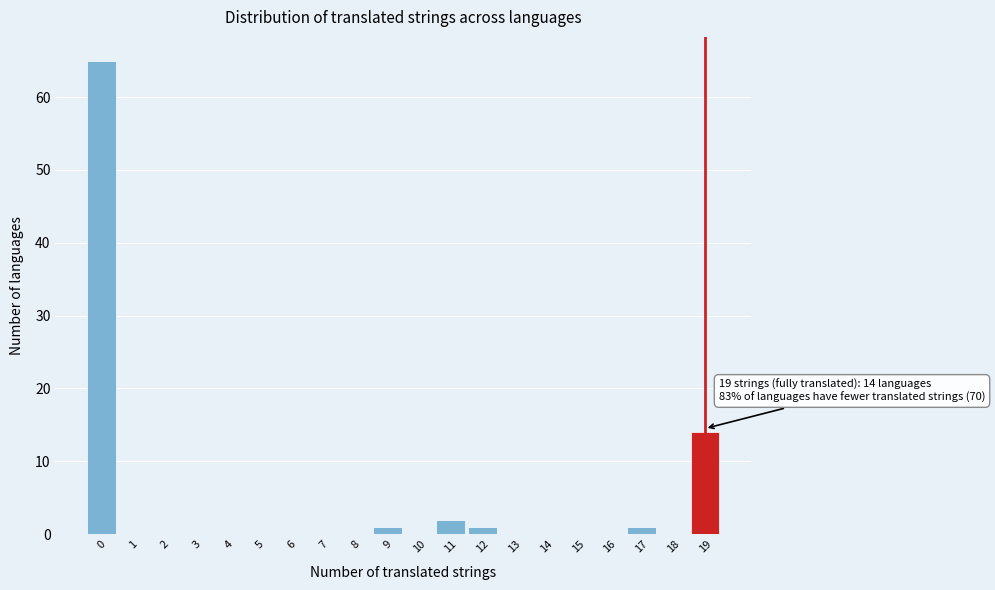

Which range on the x-axis has the tallest bar?

-0.5 to 0.5